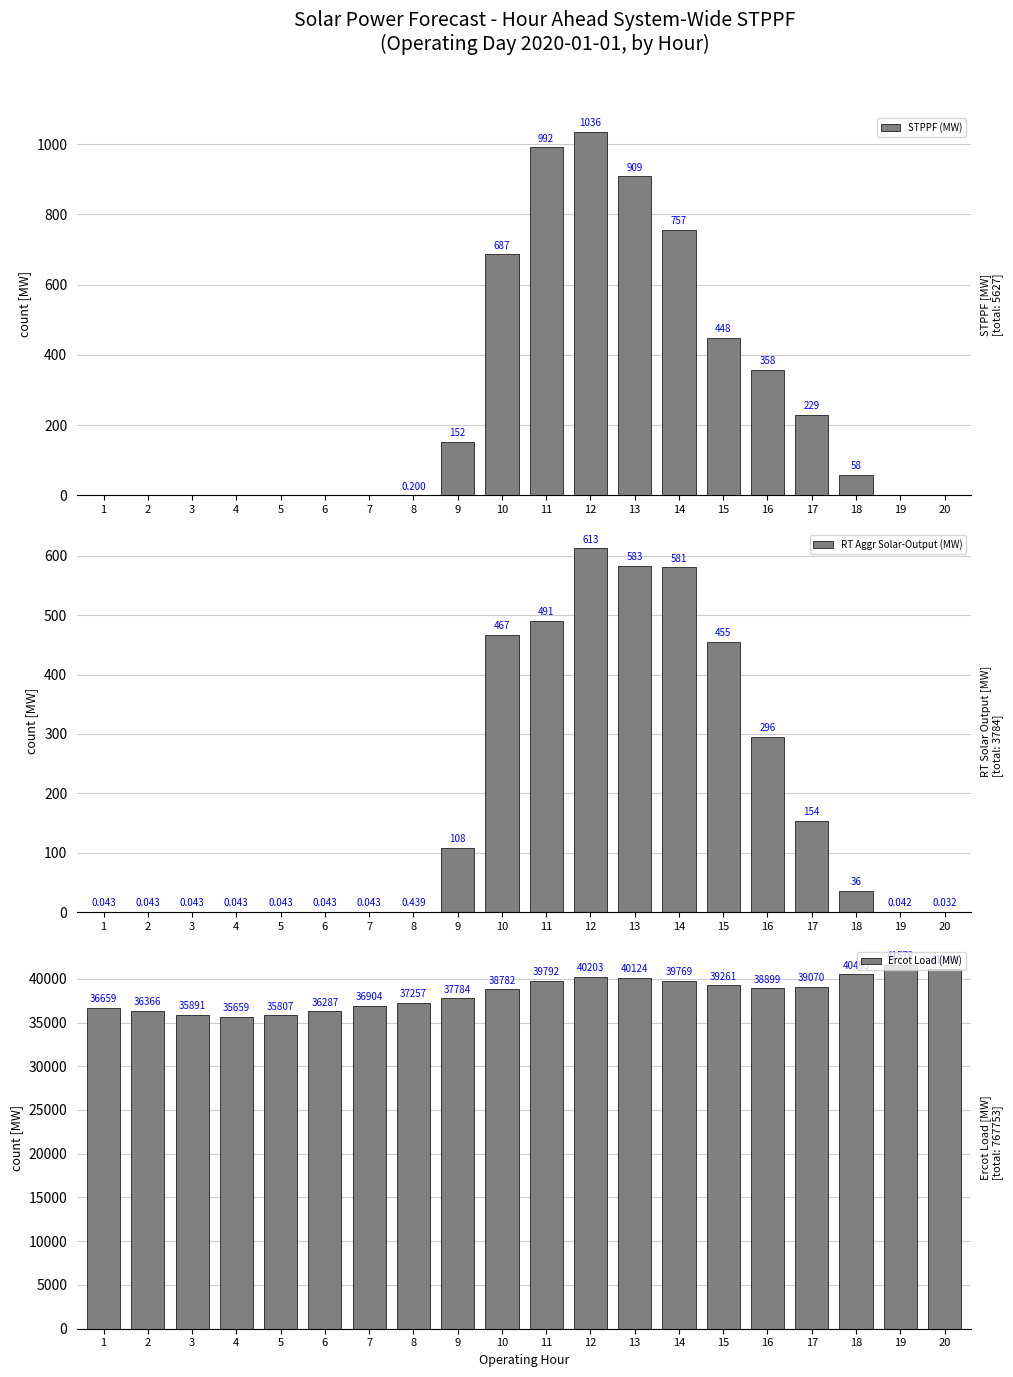

What are all the series names shown in the legend?

STPPF (MW), RT Aggr Solar-Output (MW), Ercot Load (MW)